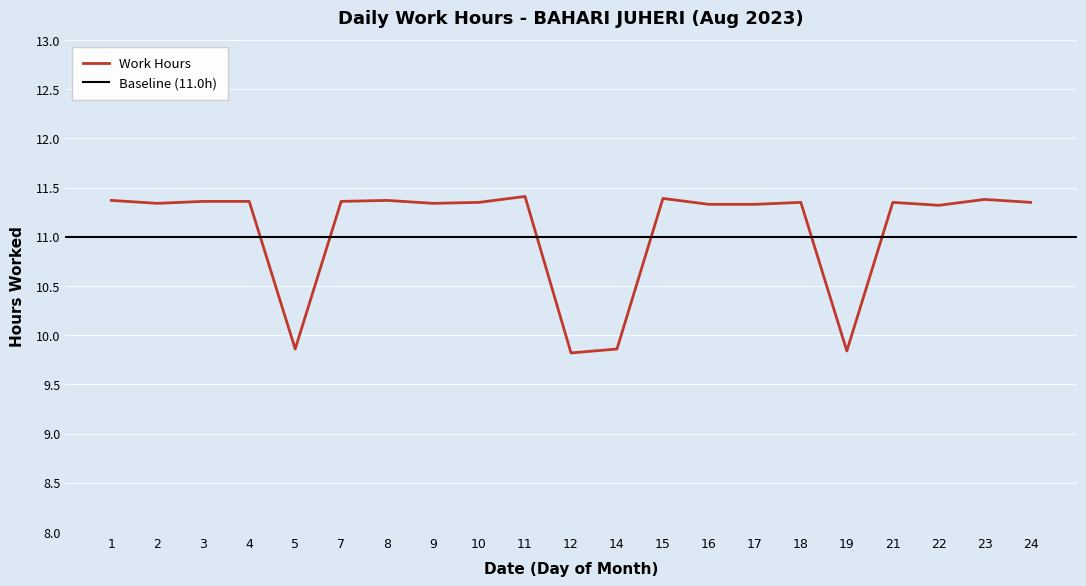

What is the average value?

11.1